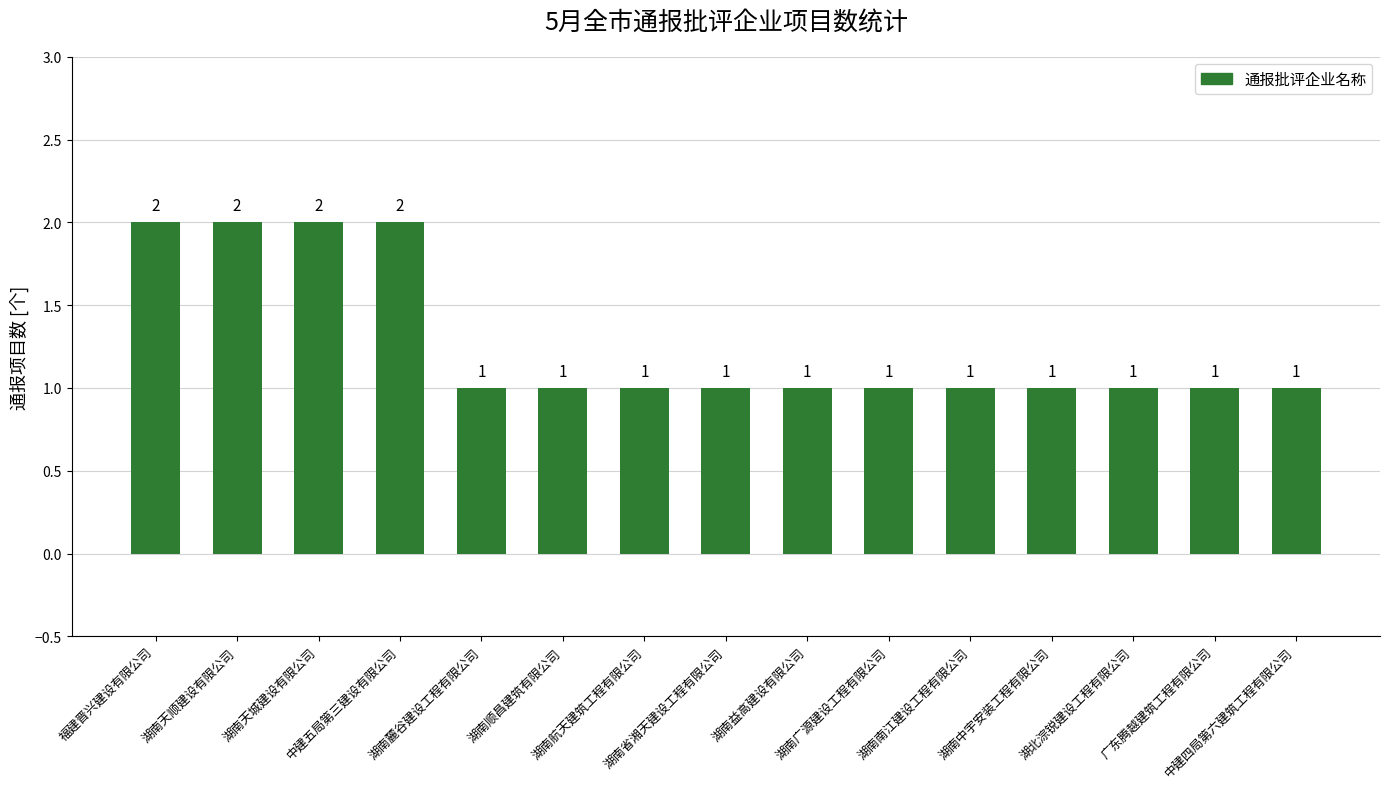

What position from the right is 湖南顺昌建筑有限公司?

10